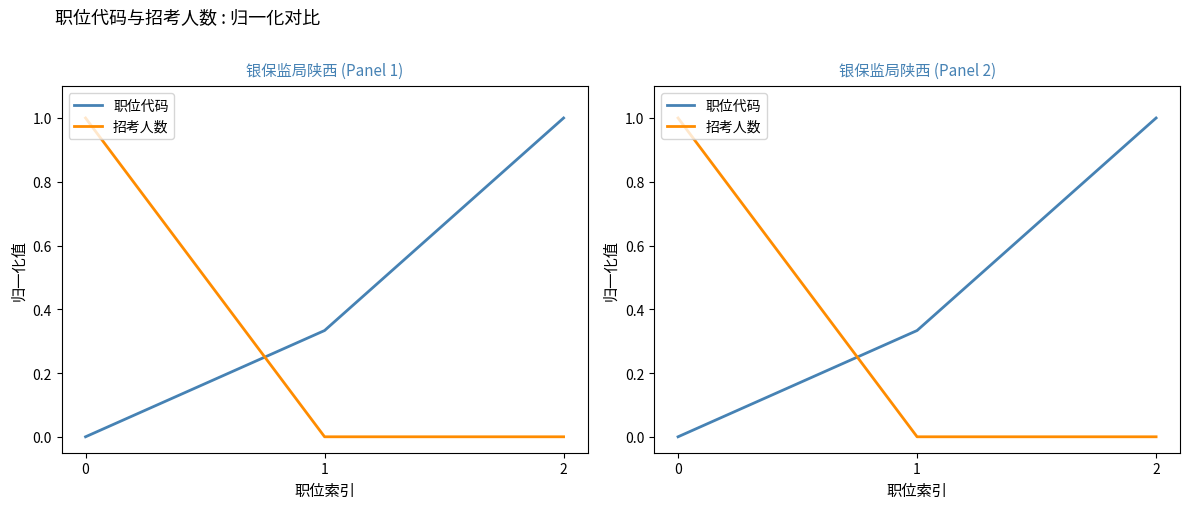

At which category is the sum across all series the highest?

2